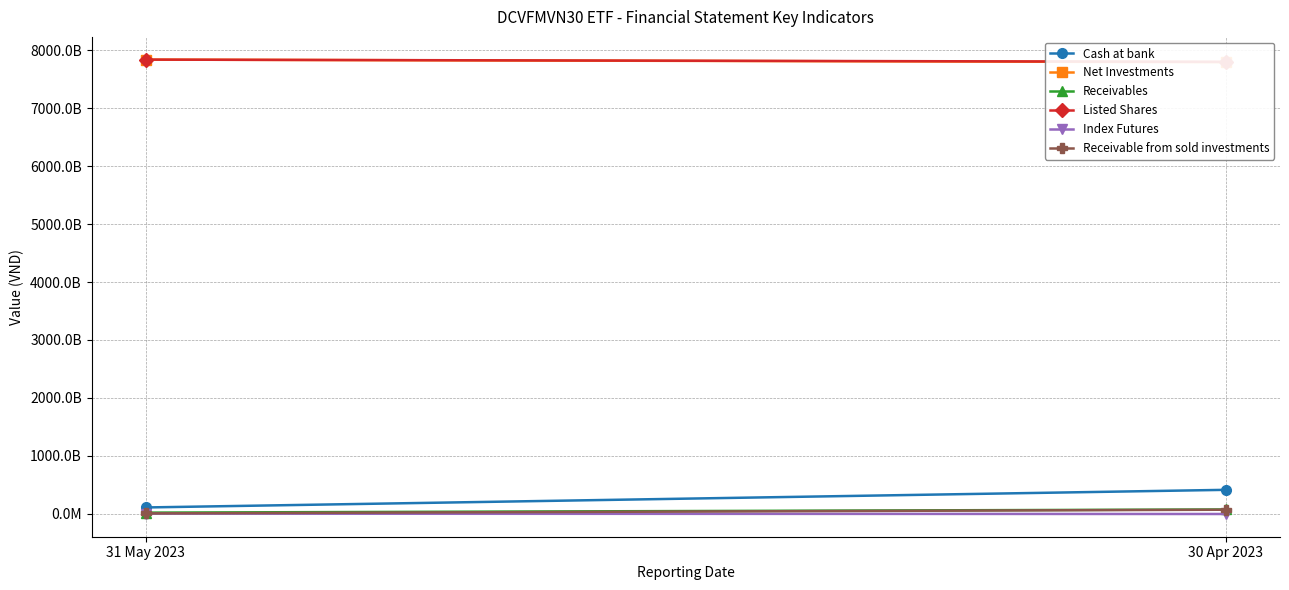

Which series has the largest range (max minus min)?

Cash at bank